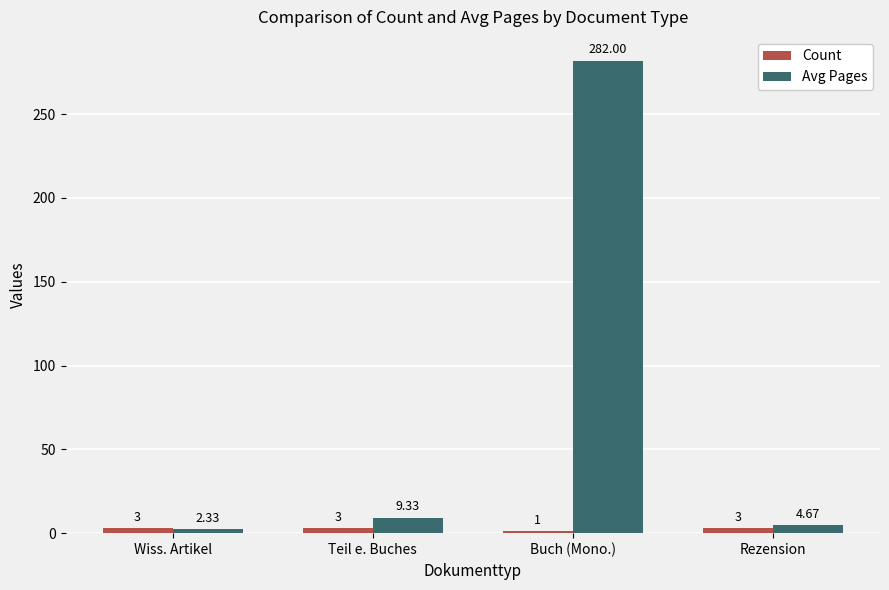

What is the greatest value displayed?

282.0